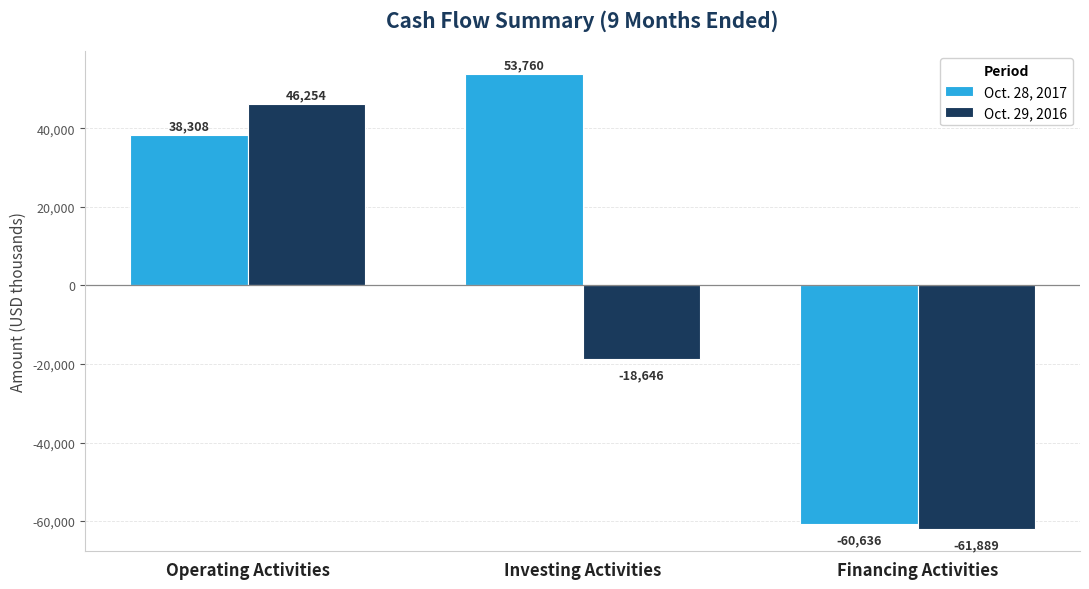

Reading left to right, list all the values displayed in this chart.

Oct. 28, 2017: Operating Activities=38308	Investing Activities=53760	Financing Activities=-60636
Oct. 29, 2016: Operating Activities=46254	Investing Activities=-18646	Financing Activities=-61889